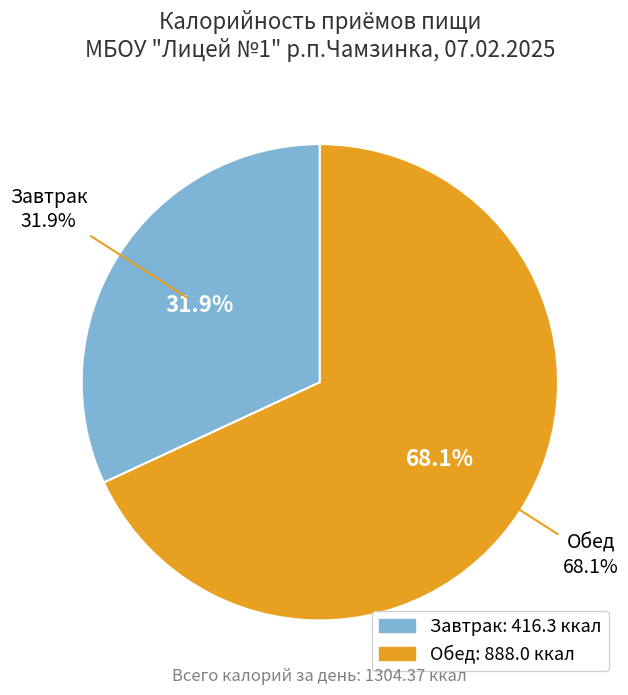

What is the smallest slice in the pie chart?

Завтрак